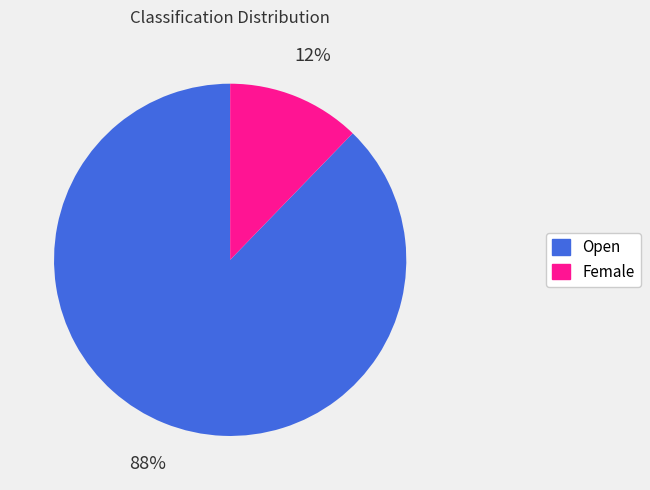

How many slices are in this pie chart?

2